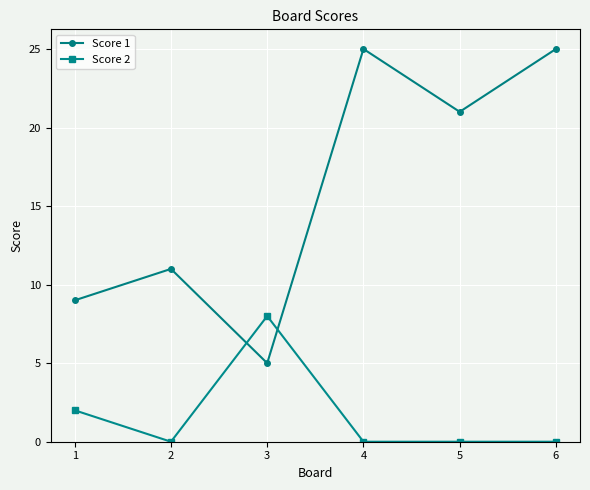

Rank the series at 6 from lowest to highest value.

Score 2, Score 1